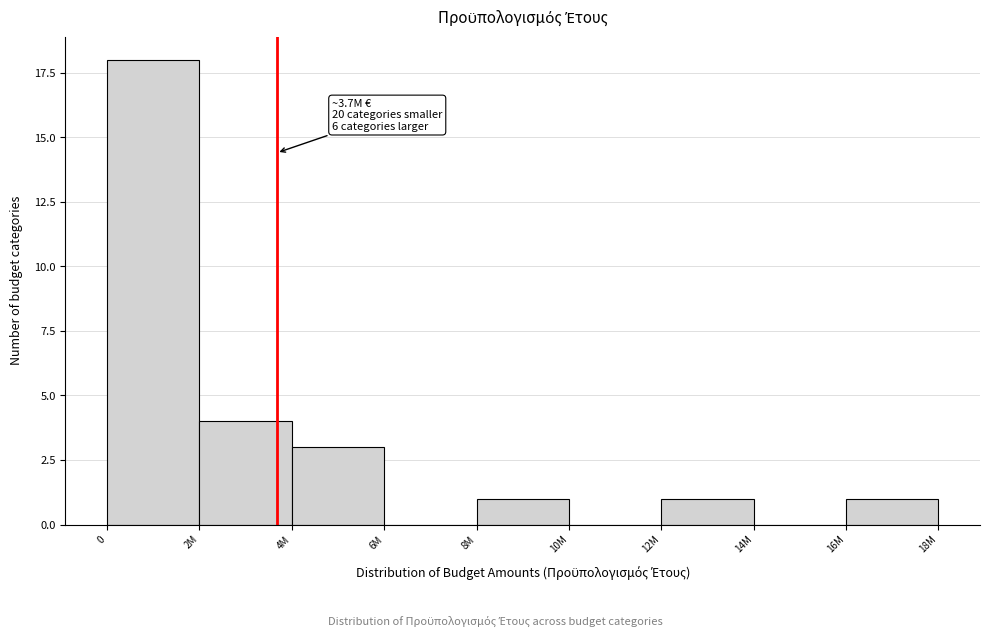

Reading right to left, extract all data points from this chart.

16M=1	14M=0	12M=1	10M=0	8M=1	6M=0	4M=3	2M=4	0=18